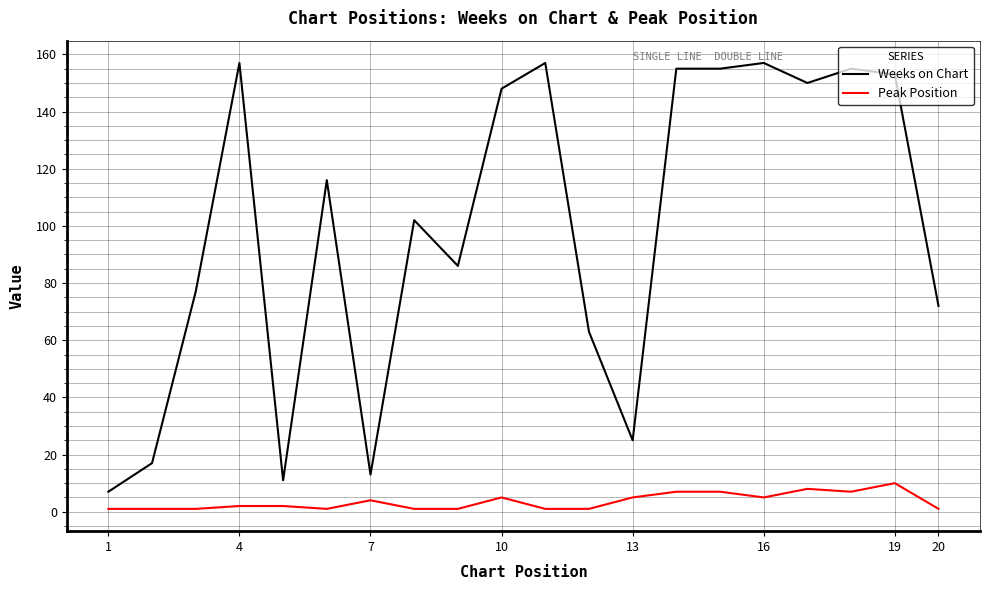

What is the sum of all Weeks on Chart values?

1976